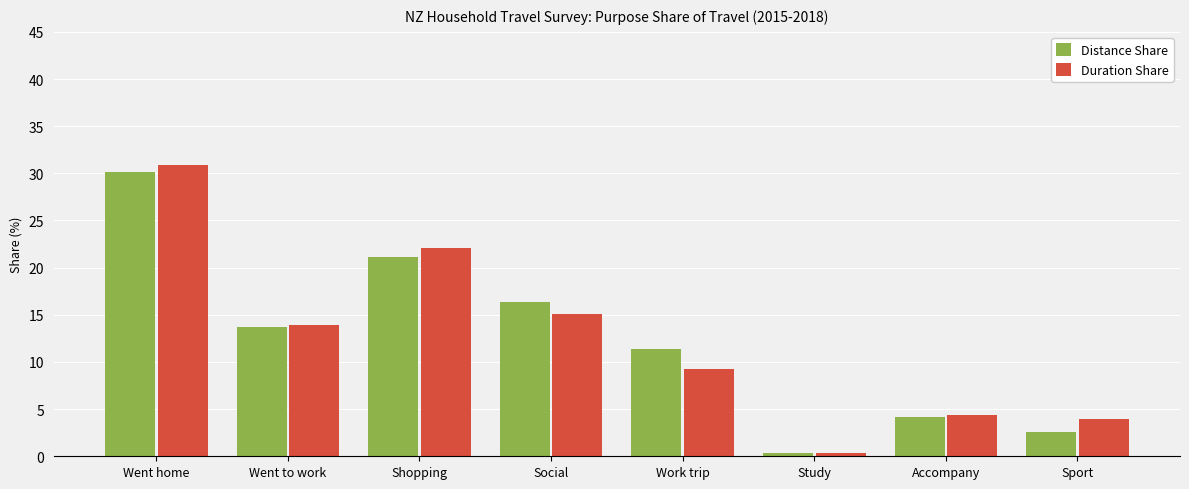

What value does the Distance Share series have at Social?

16.3